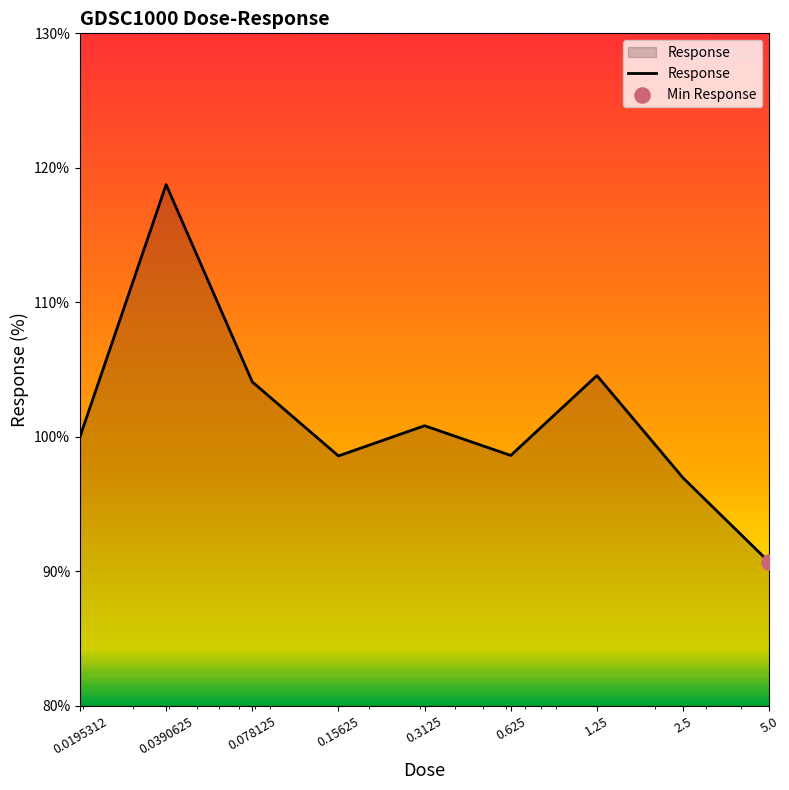

What is the difference between the maximum and minimum values?

28.1